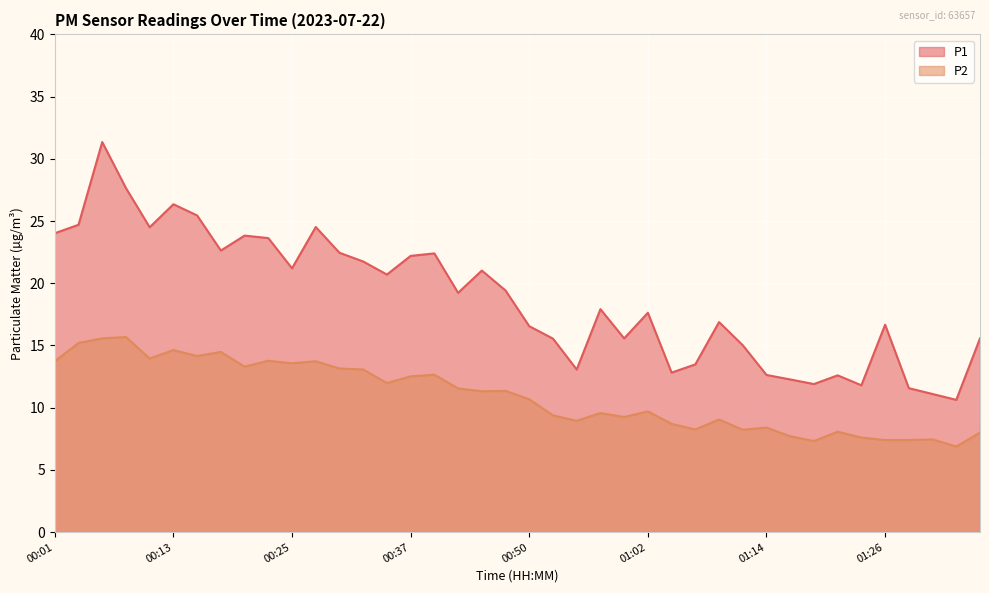

Which category has the lowest value across all series?

01:34